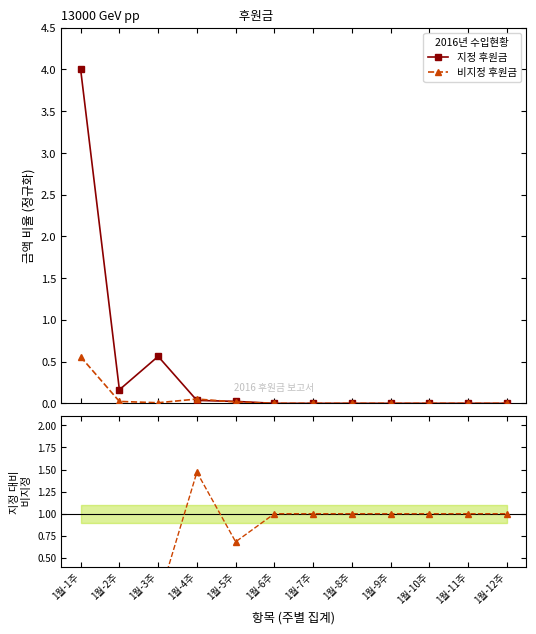

Which series has the largest range (max minus min)?

지정 후원금